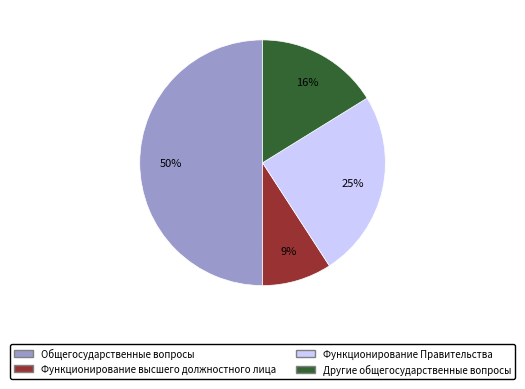

To the nearest percent, what is the difference between the largest and smallest slice percentages?

41%